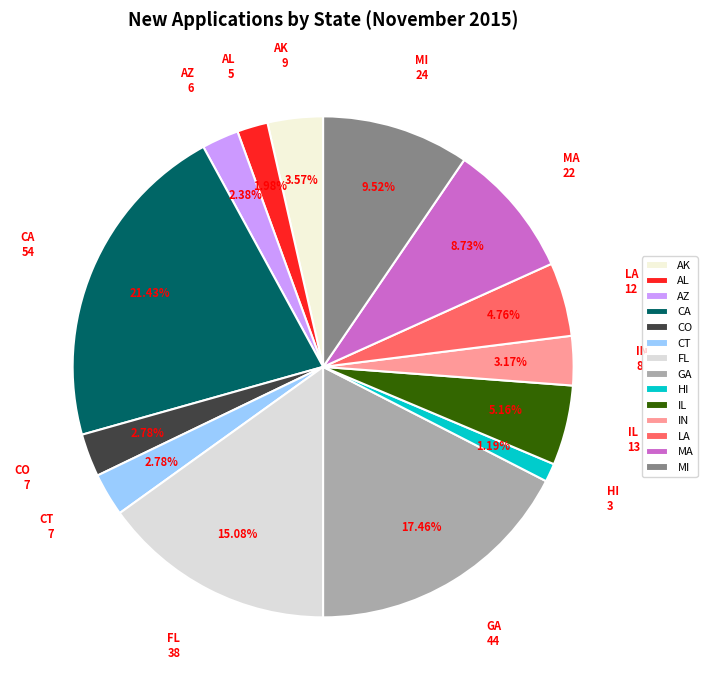

Approximately how many times larger is the value at FL compared to CA?

0.7